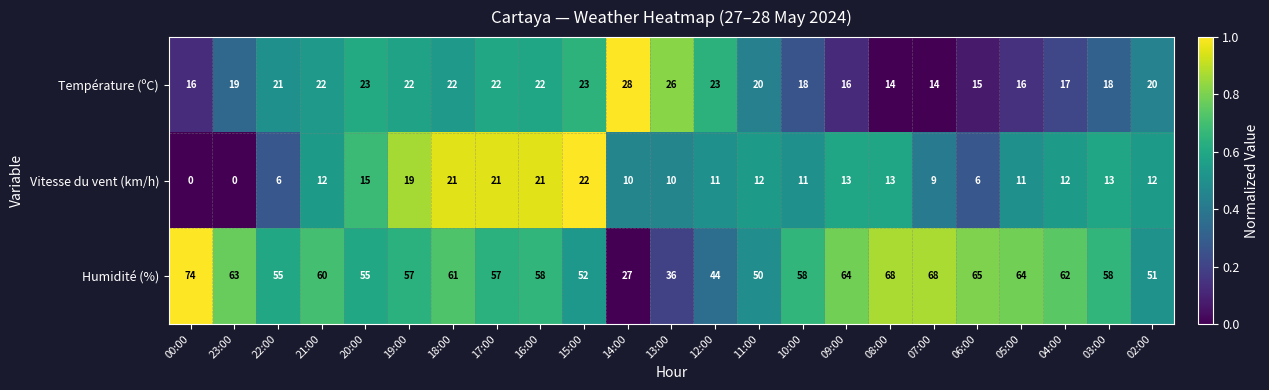

What is the difference between the second highest and minimum values in the Vitesse du vent (km/h) series?

21